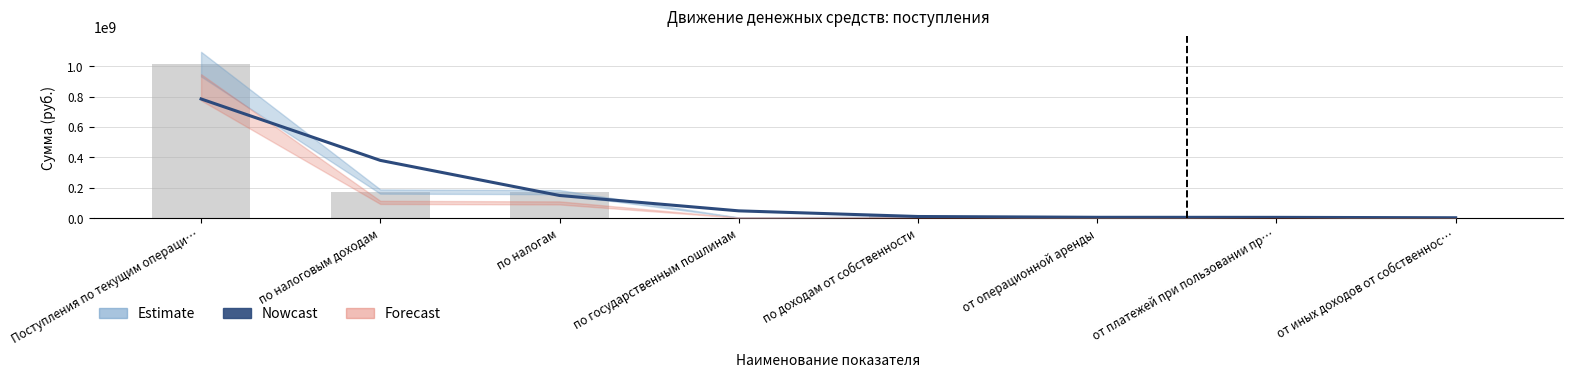

What is the label of the 8th bar from the left?

от иных доходов от собственнос…